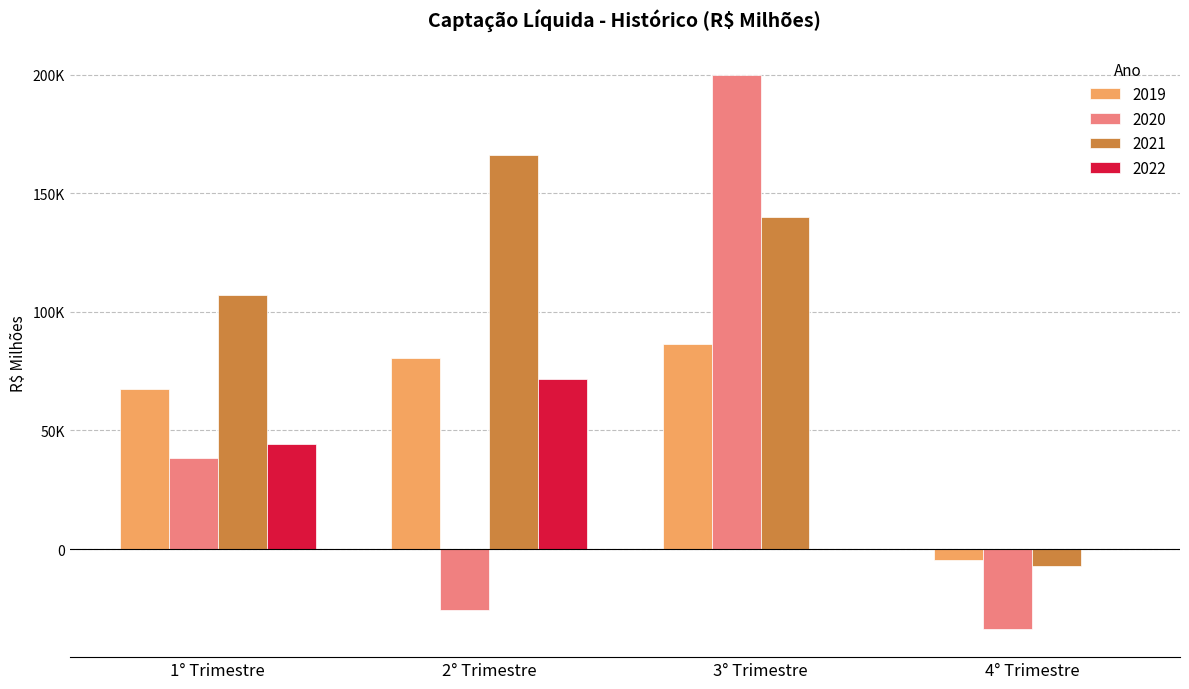

What is the sum of all 2022 values?

115867.3